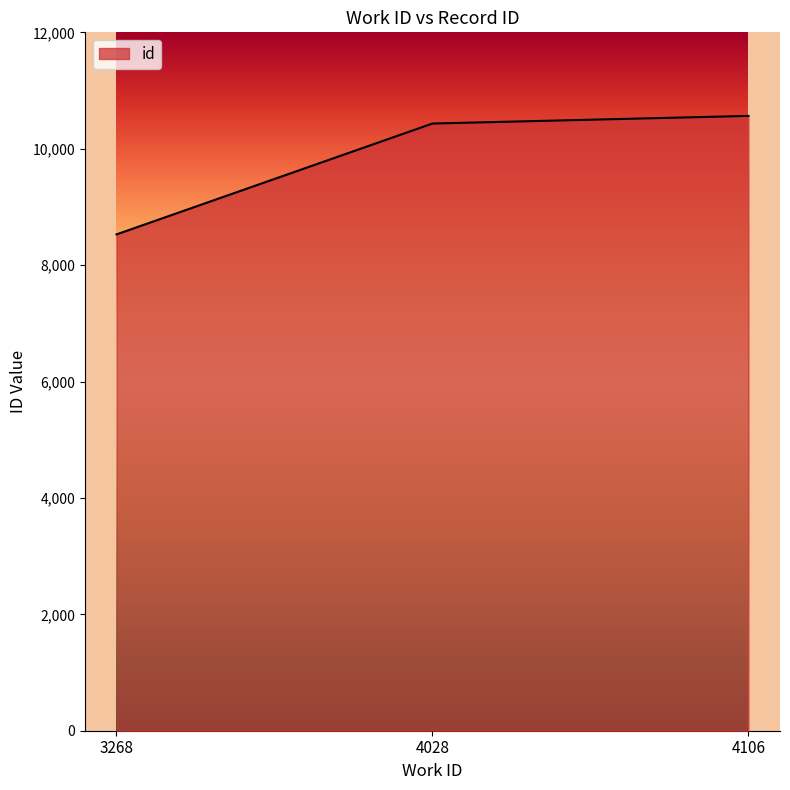

Reading left to right, extract all data points from this chart.

8528	10433	10564